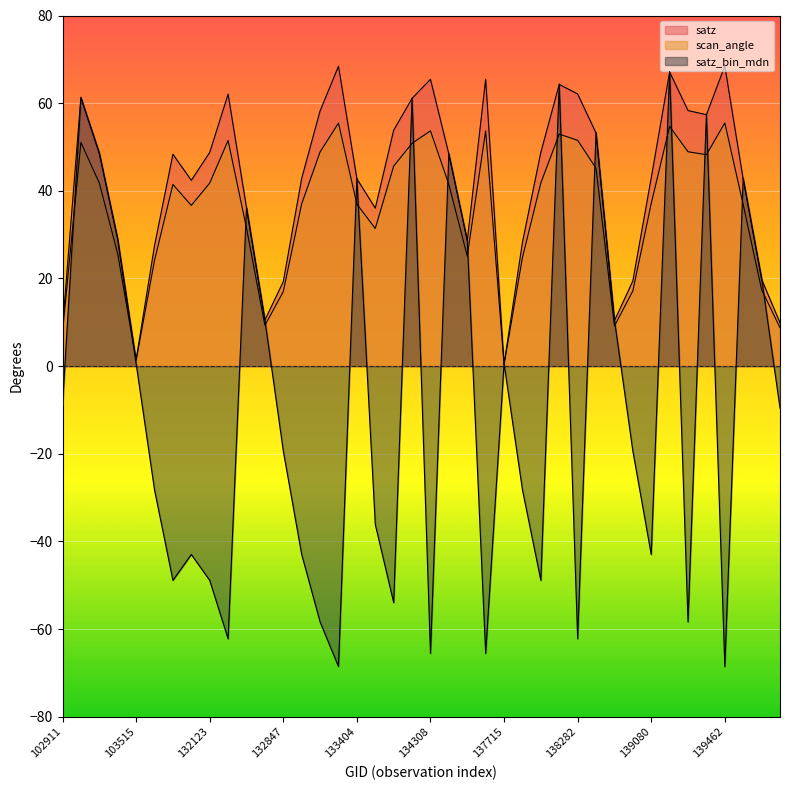

Read the satz_bin_mdn value at 139269.

-58.4